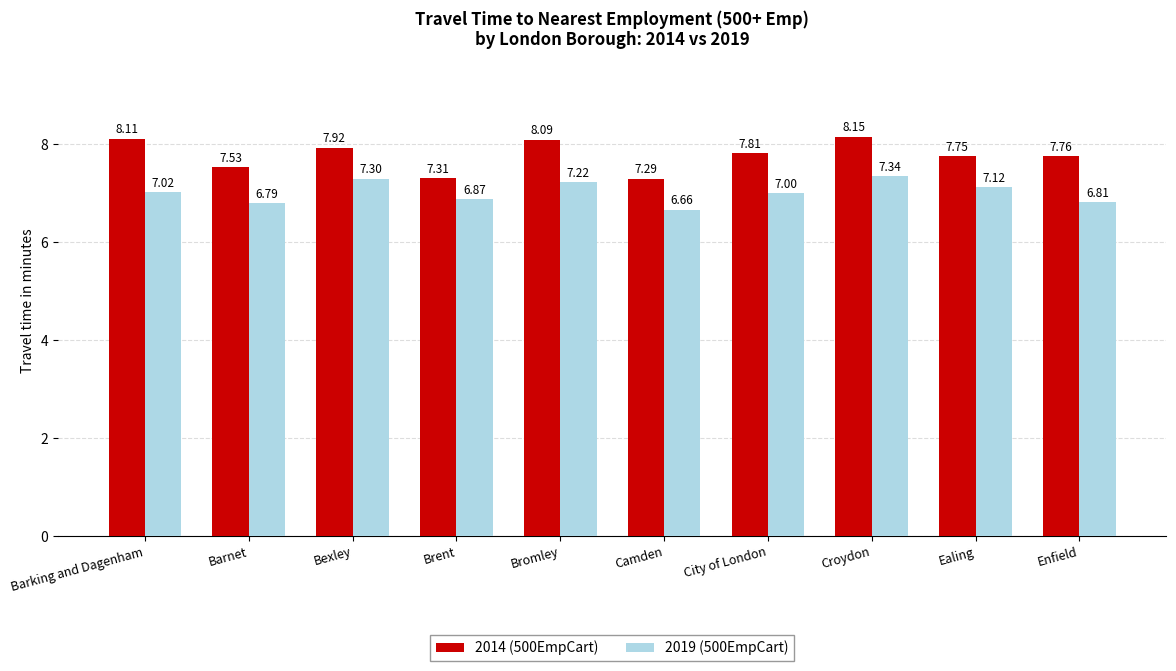

What is the difference between the highest and lowest values at Ealing?

0.6